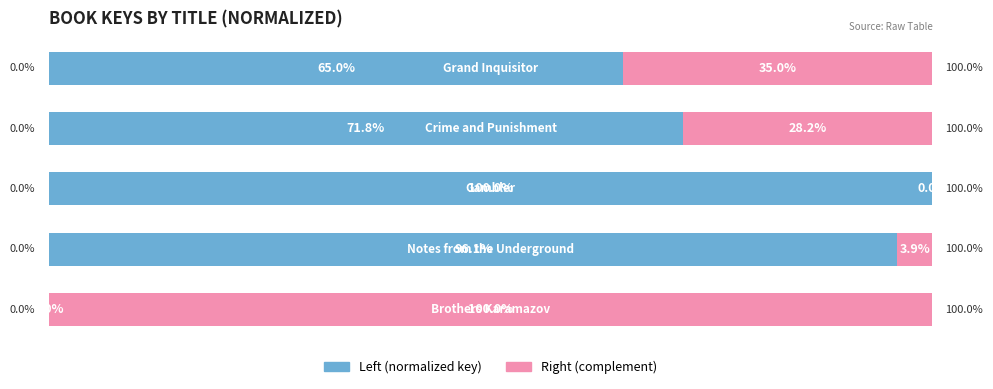

Which series has the largest range (max minus min)?

Left (normalized key)